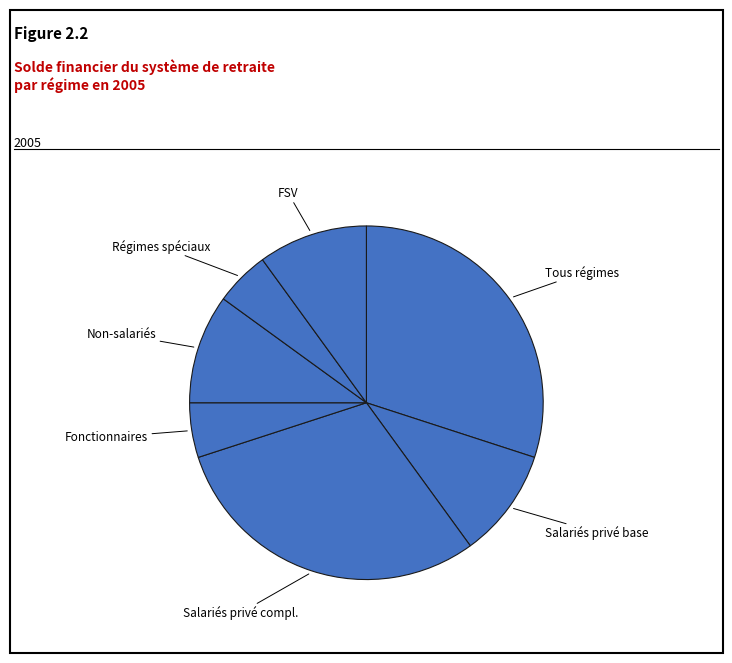

What is the largest slice in the pie chart?

Tous régimes